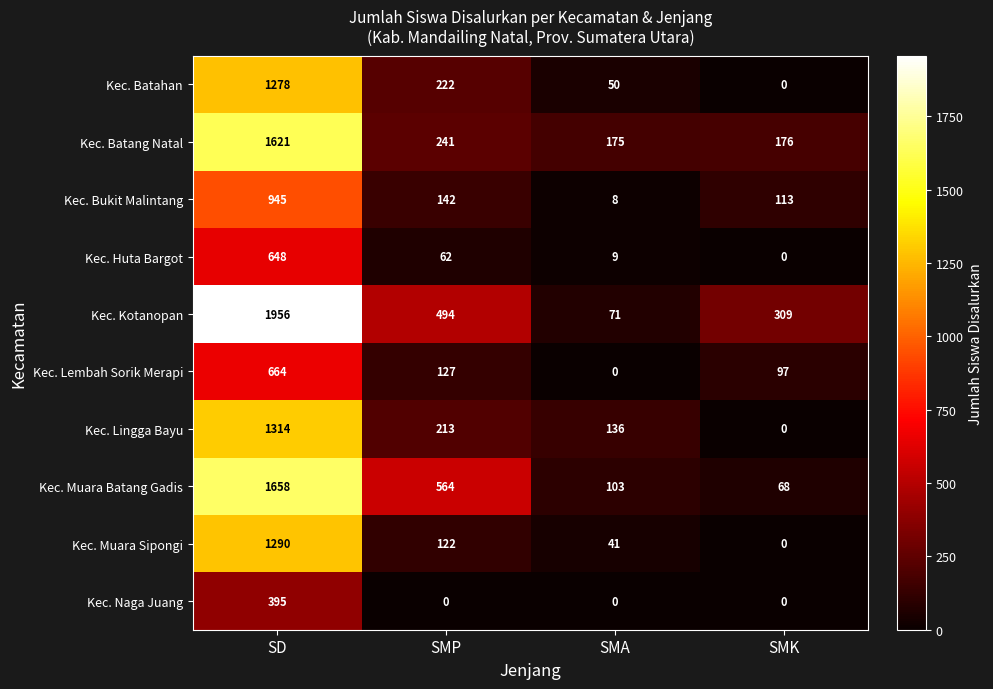

What is the difference between the Kec. Naga Juang values at SD and SMA?

395